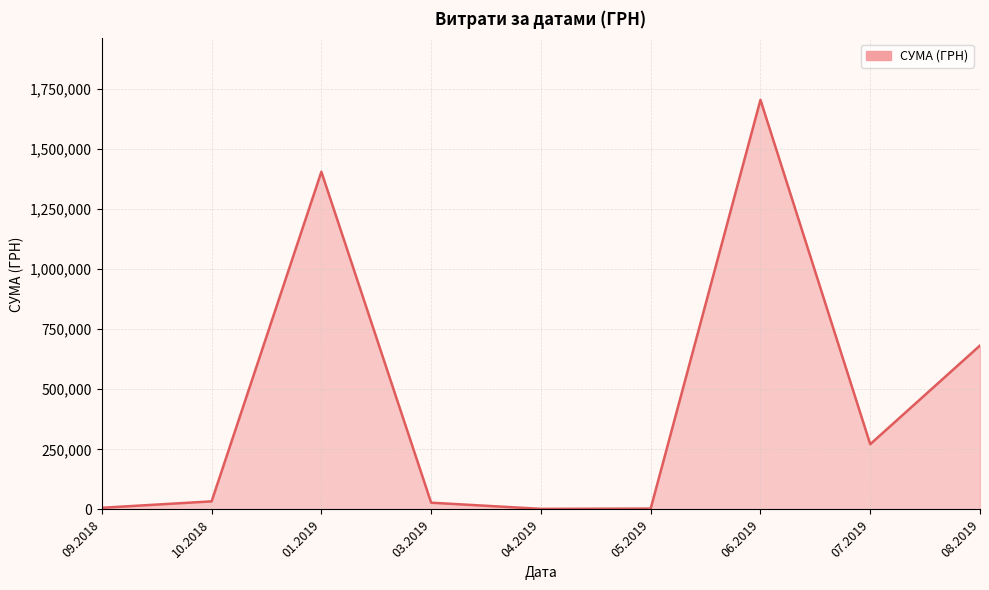

What is the difference between the maximum and minimum values?

1702035.8